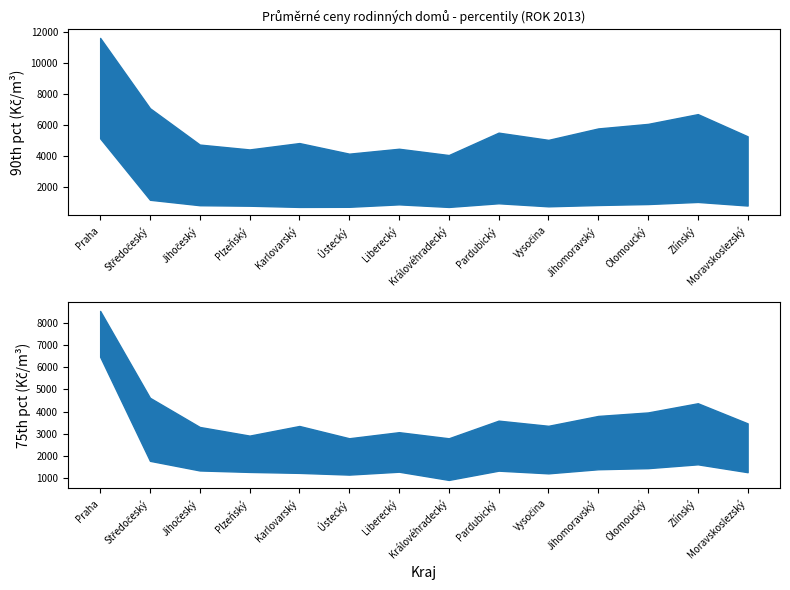

What is the approximate value of 75% at Moravskoslezský, to the nearest 10?

3470